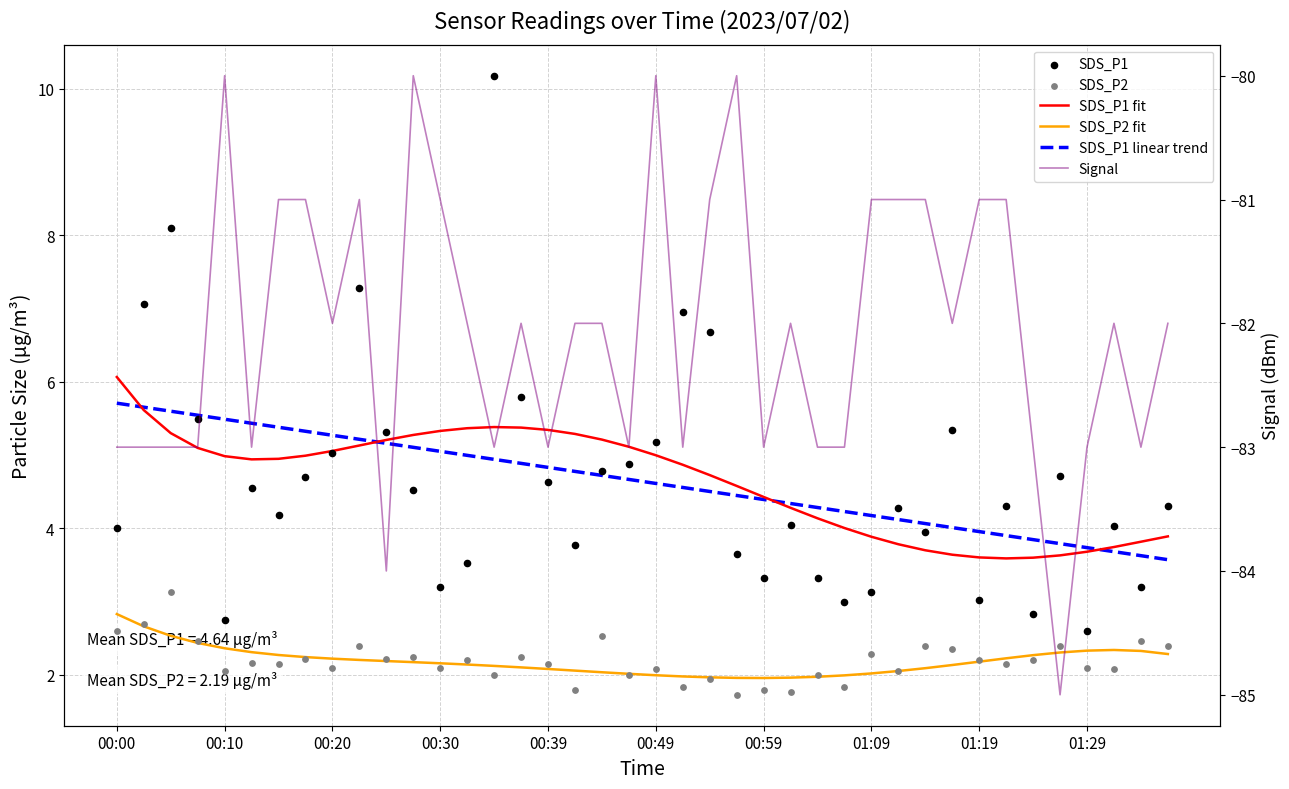

Is the value of SDS_P1 at 17 greater than the value of SDS_P2 at 16?

Yes